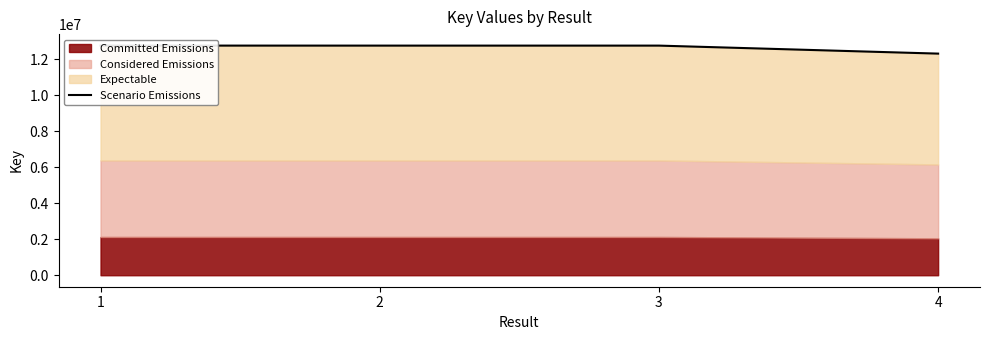

Where is the data nearest to the value 12536252?

2